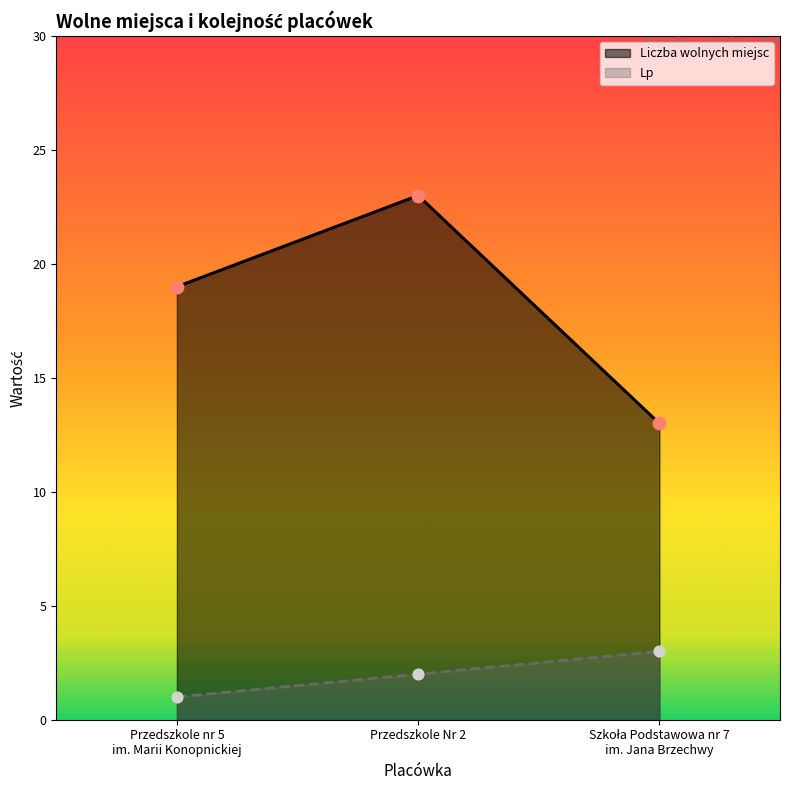

At how many categories does at least one series exceed 14?

2